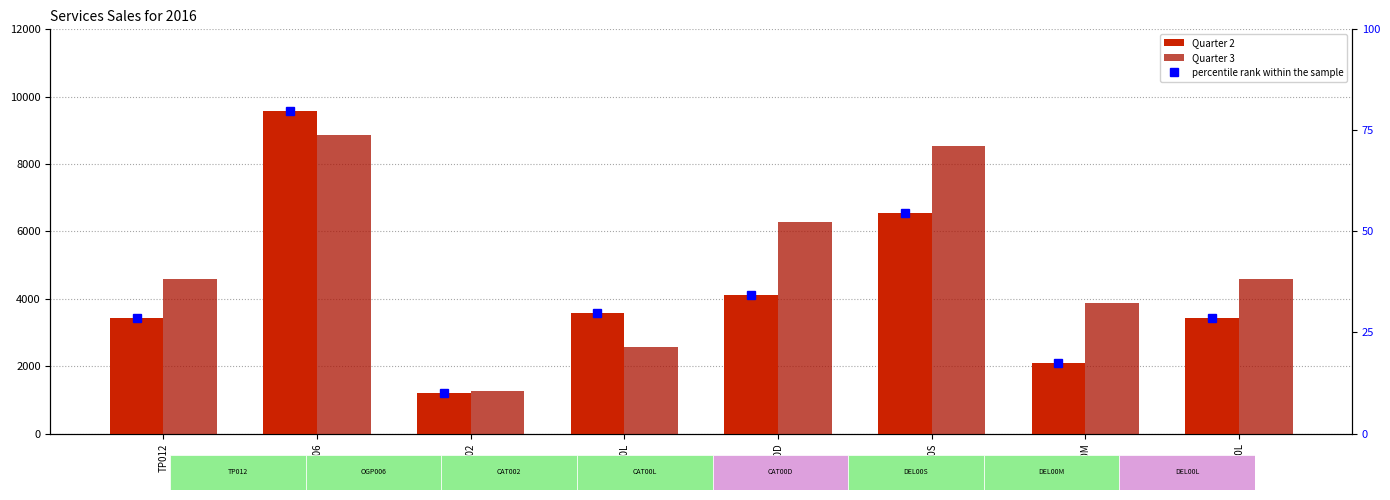

Reading right to left, what are all the values shown in this chart?

Quarter 2: 3421.0	2080.0	6541.0	4127.0	3578.0	1190.0	9568.0	3421.0
Quarter 3: 4583.0	3874.0	8523.0	6289.0	2569.0	1253.0	8862.0	4583.0
percentile rank within the sample: 28.5	17.3	54.5	34.4	29.8	9.9	79.7	28.5